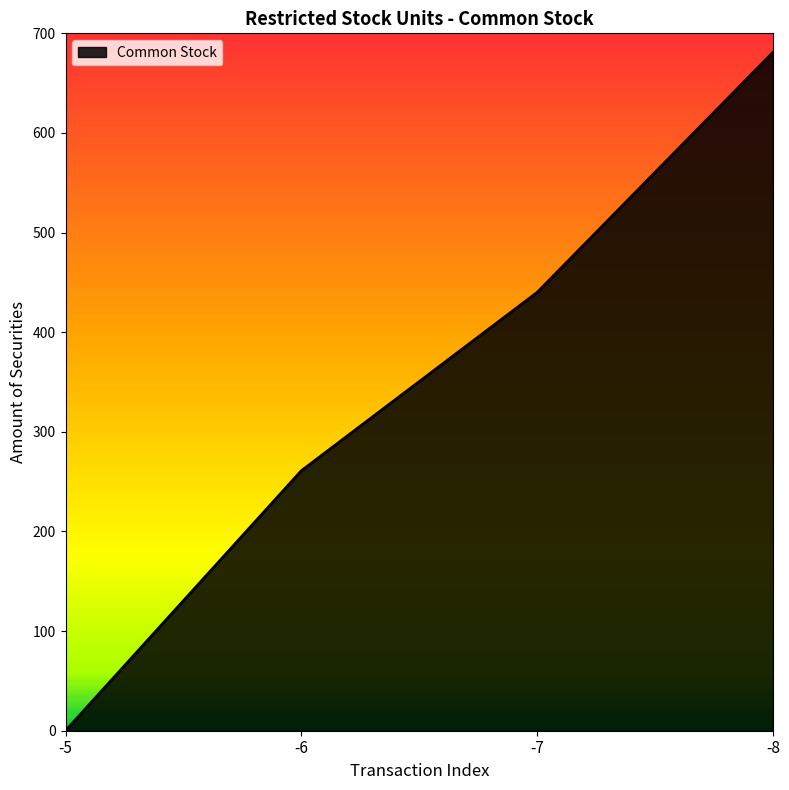

Which category has the highest value across all series?

-8